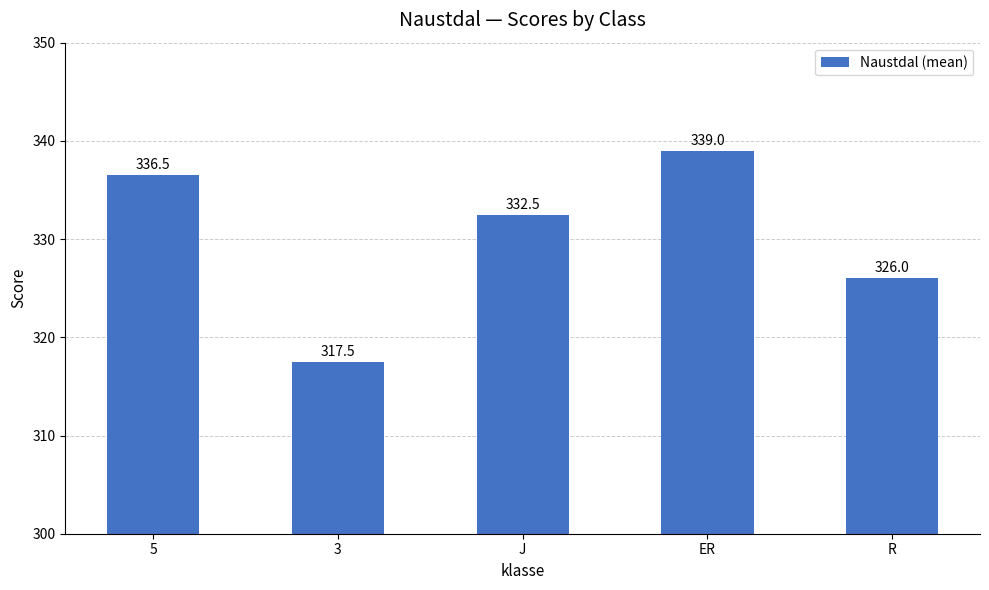

How many values are below 332?

2